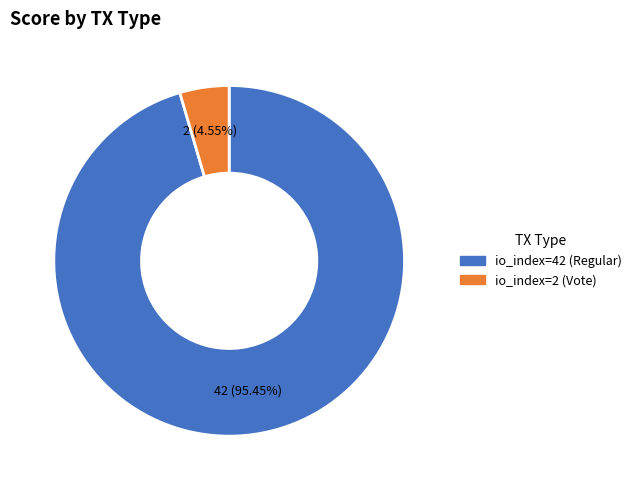

How many slices are in this pie chart?

2